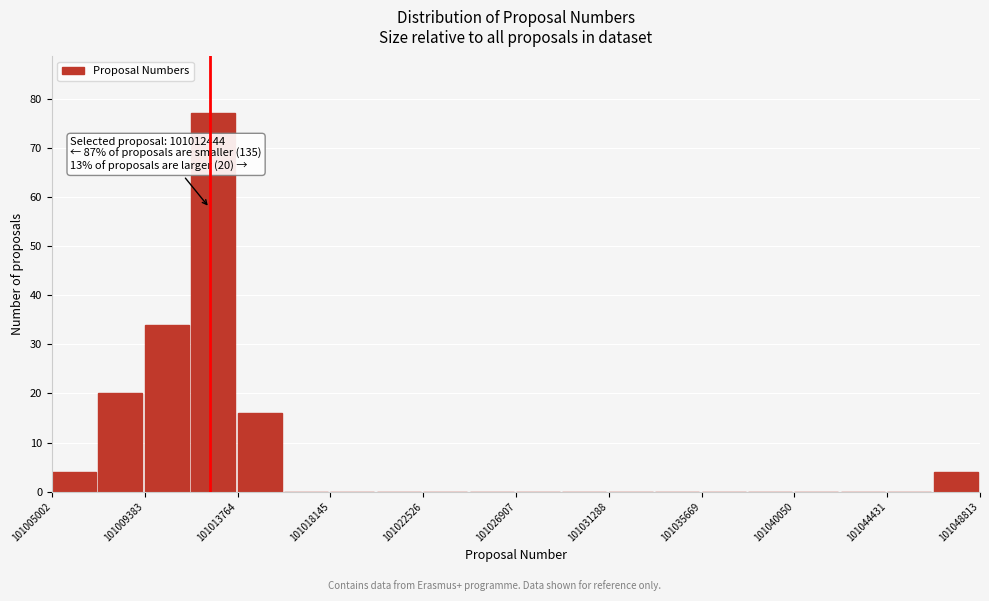

Which range on the x-axis has the tallest bar?

101011500 to 101014000